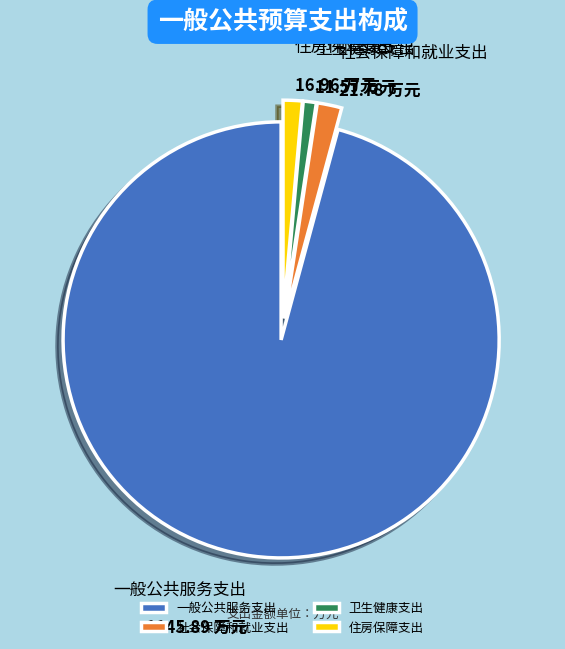

Does any single category account for the majority?

Yes